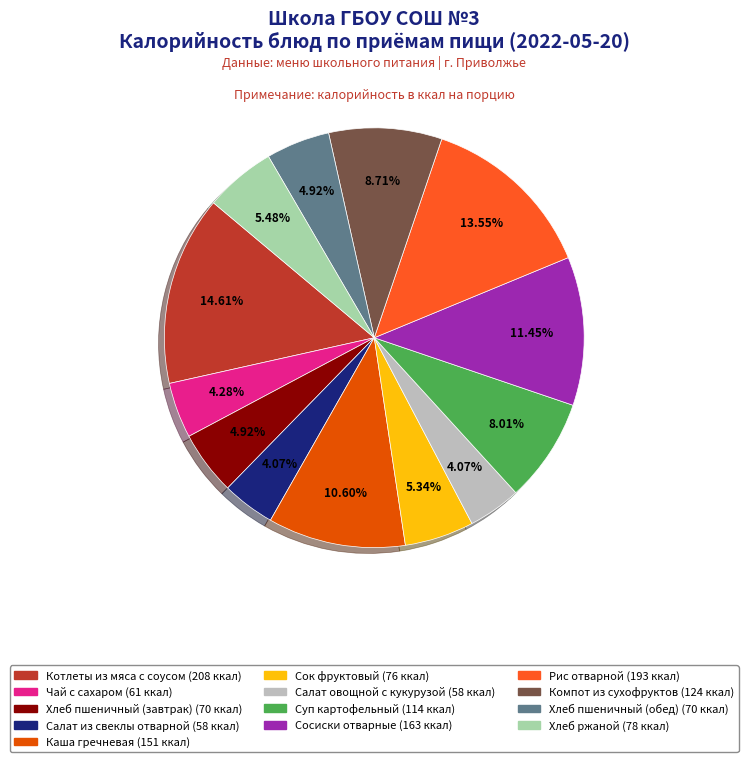

Count the number of slices in the pie.

13